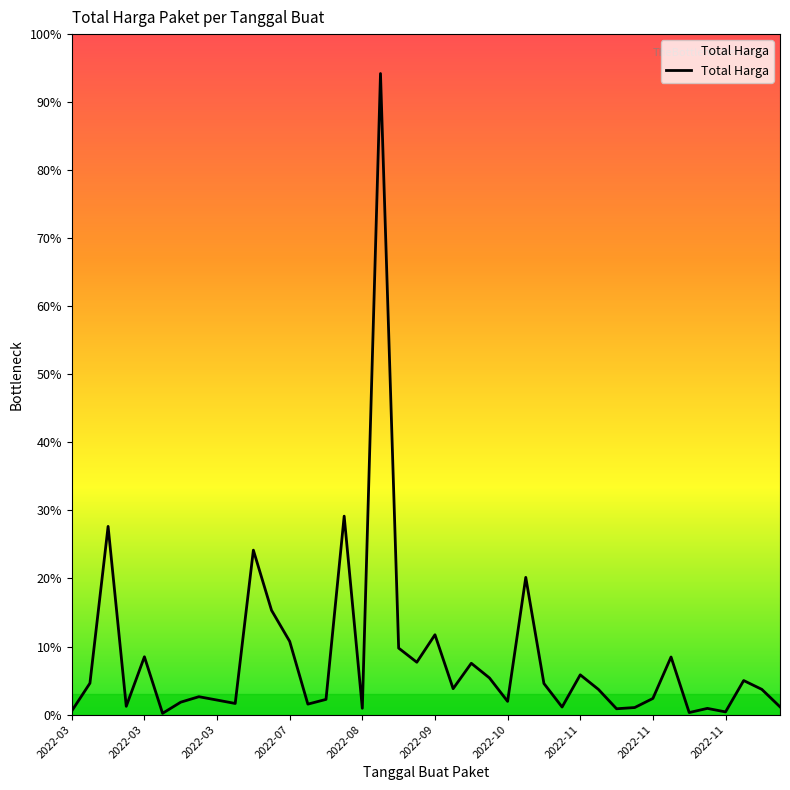

Does the chart have visible grid lines?

No